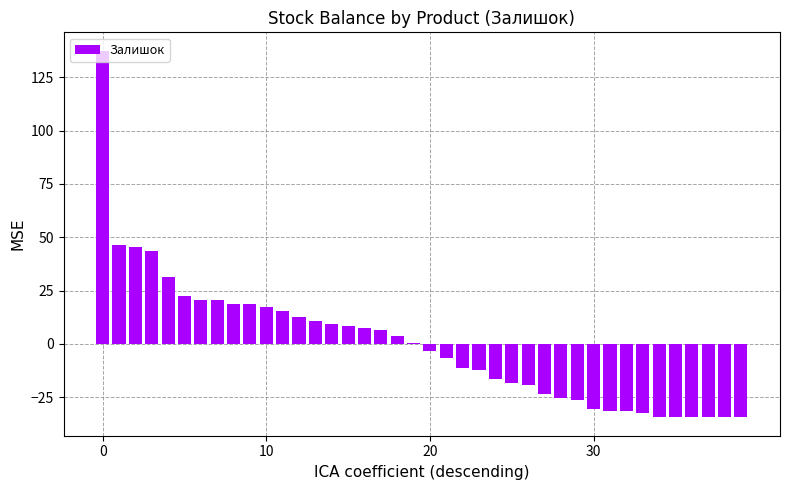

Does the chart contain any negative values?

Yes